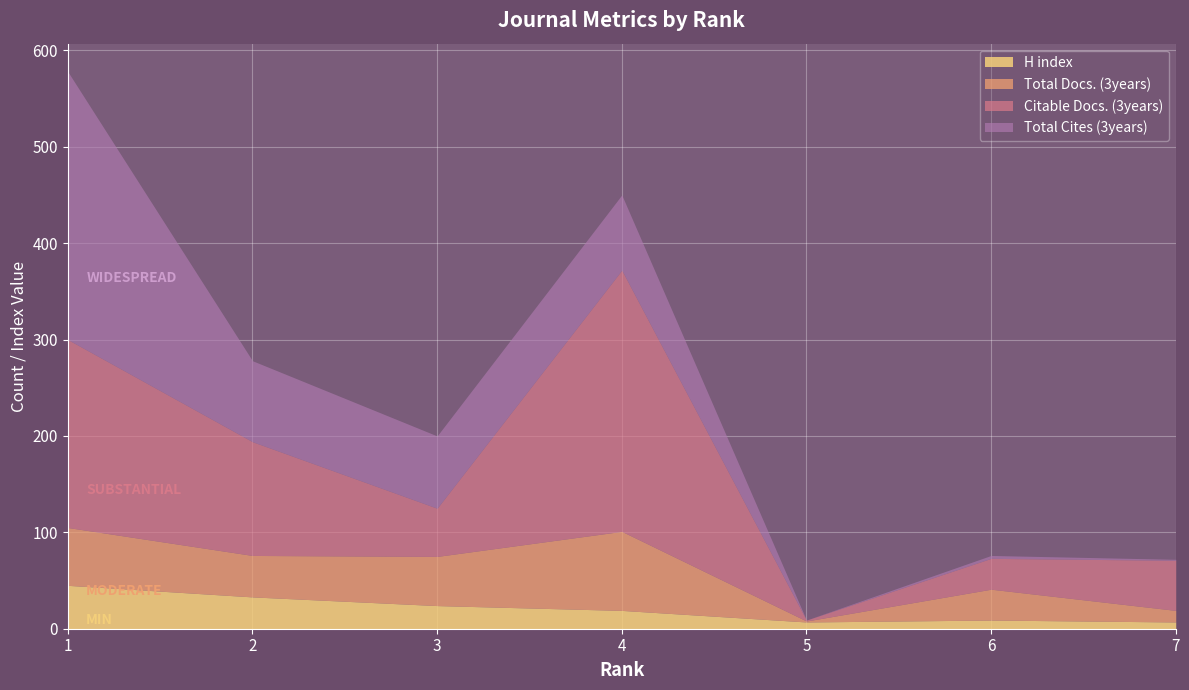

What is the value of the Citable Docs. (3years) point at the 5th from the left?

1